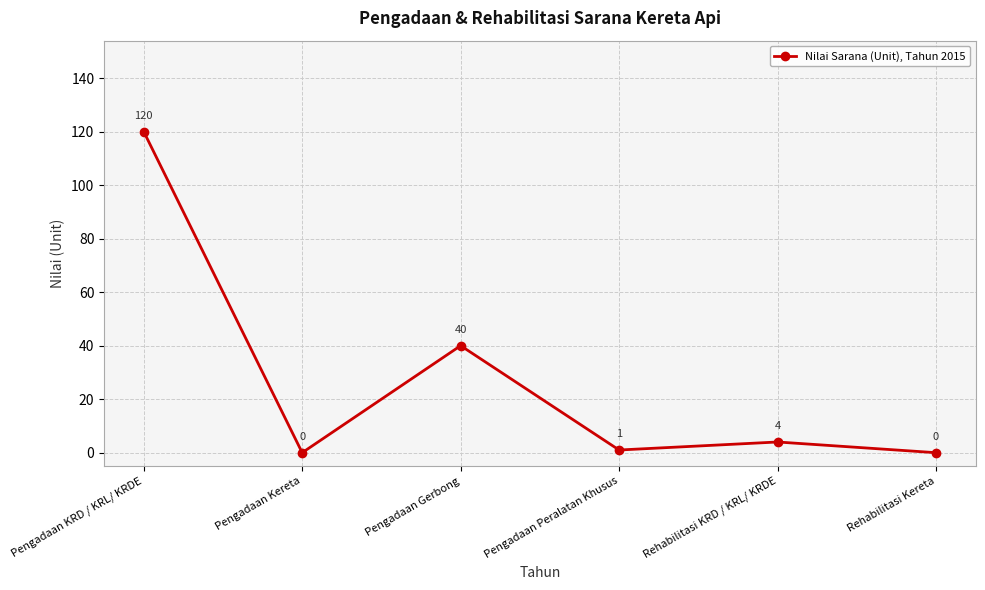

How many interior local peaks (higher than both neighbors) does the data have?

2